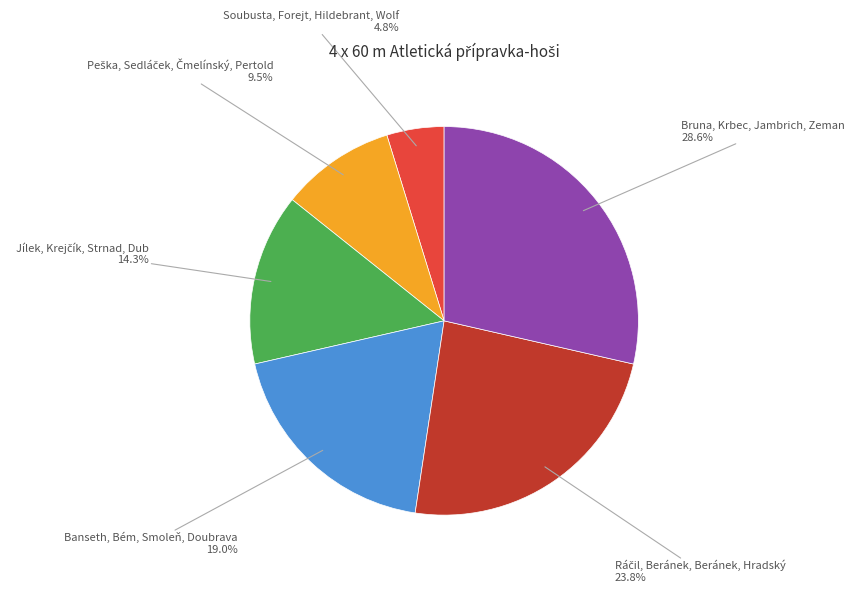

Is there any slice that represents more than half of the pie?

No